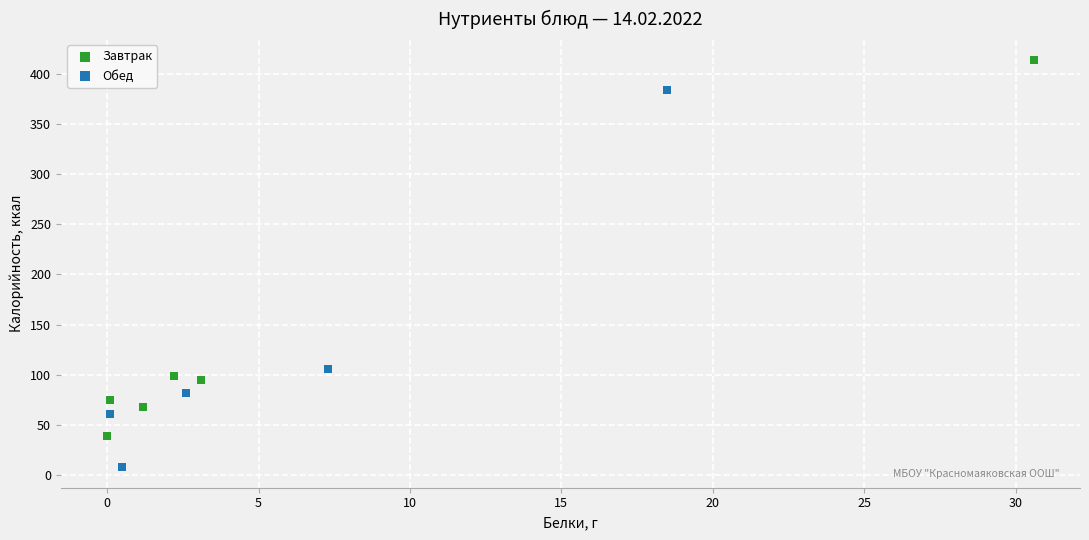

What are all the series names shown in the legend?

Завтрак, Обед